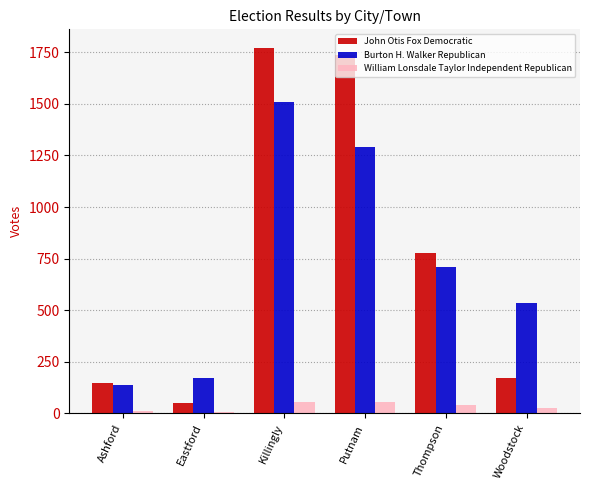

What is the approximate value of William Lonsdale Taylor Independent Republican at Killingly?

55